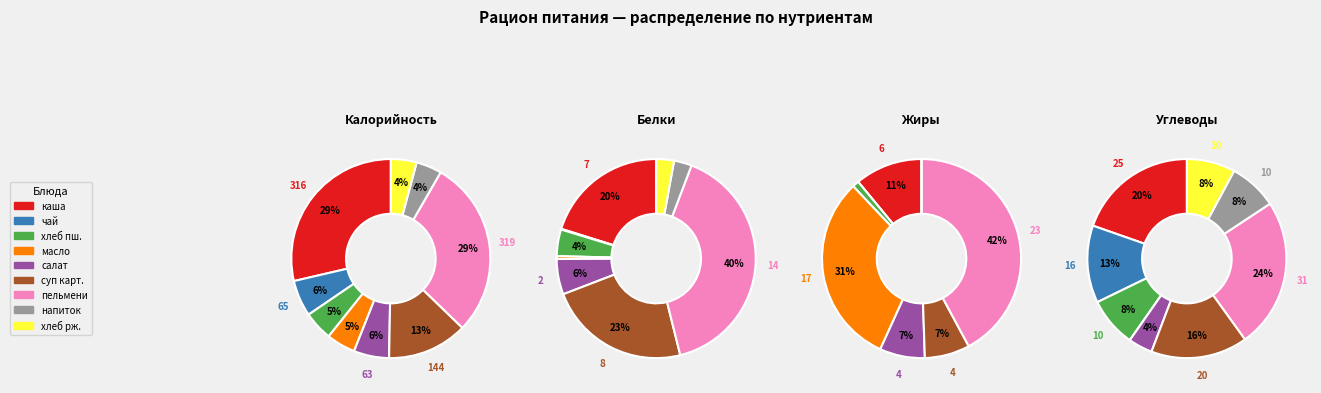

What percentage is the салат из отв. свеклы с чесноком slice, to the nearest percent?

7%